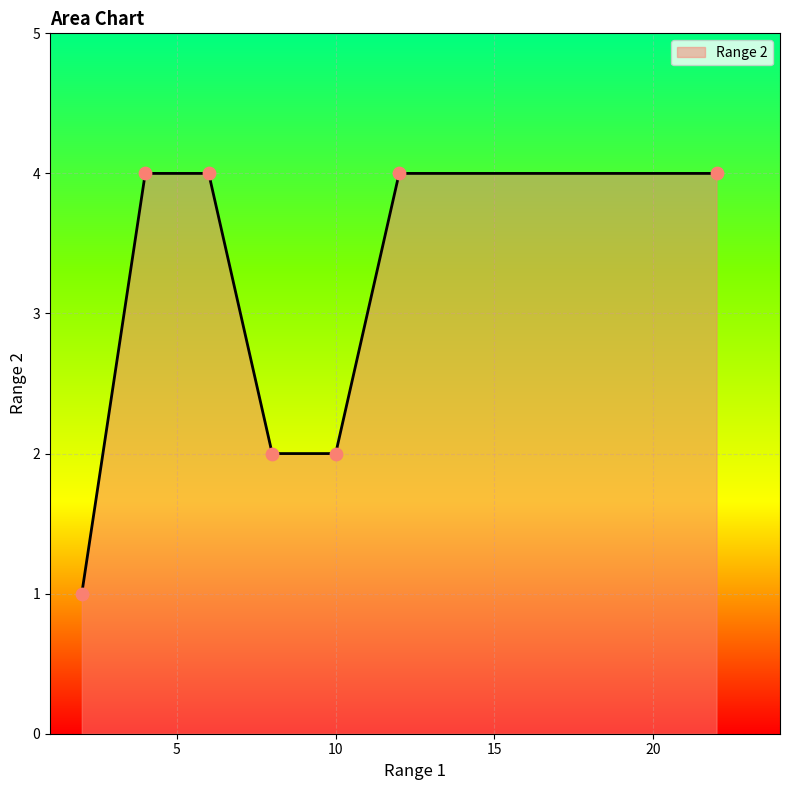

What is the difference between the maximum and minimum values?

3